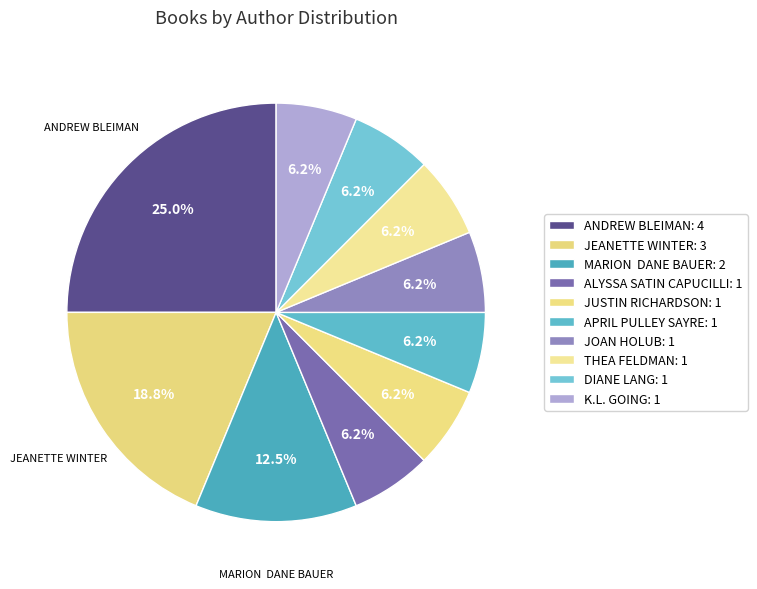

Is there a majority slice in this chart?

No